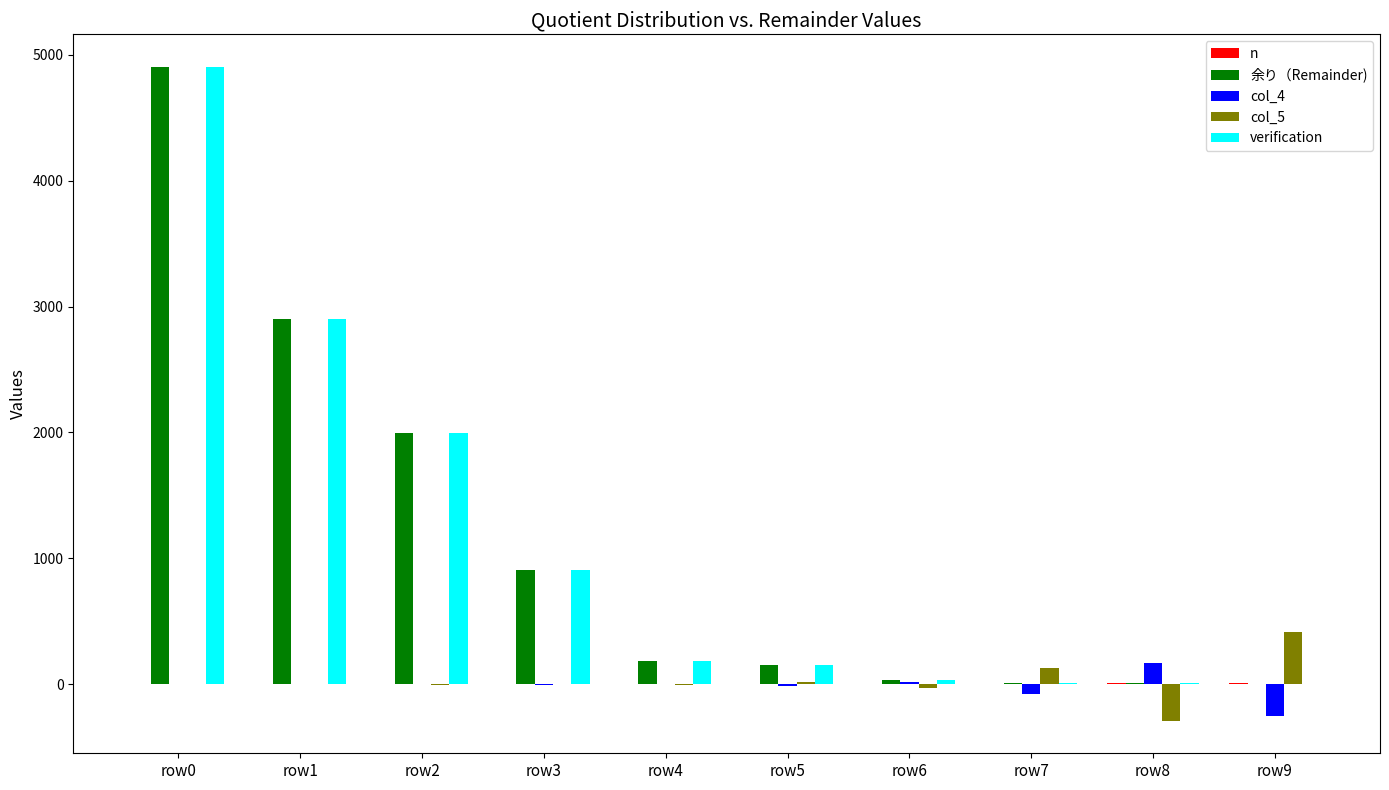

The value of col_4 at row1 is -204. True or false?

False